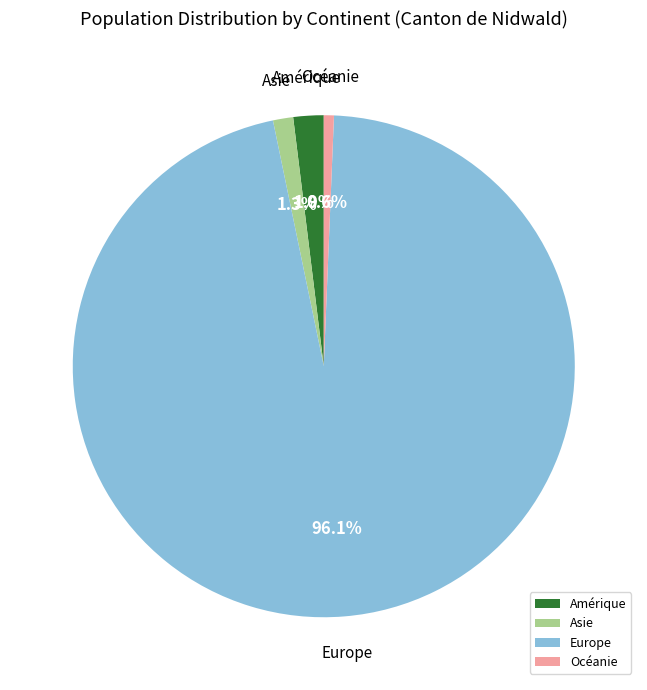

Between Amérique and Asie, which is larger?

Amérique